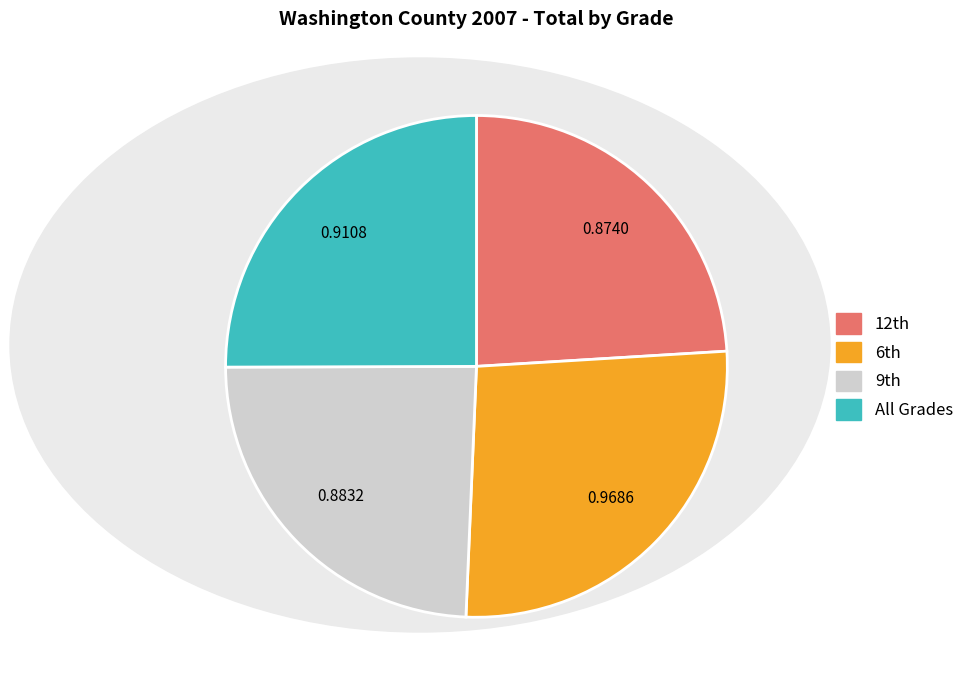

Count the number of slices in the pie.

4